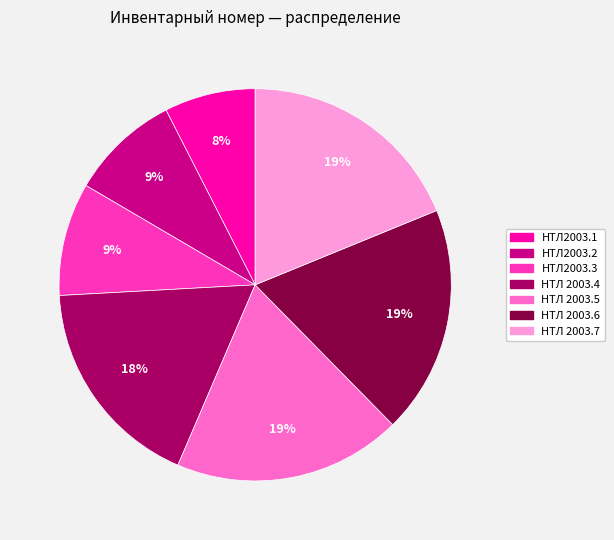

Between НТЛ2003.1 and НТЛ2003.3, which is larger?

НТЛ2003.3